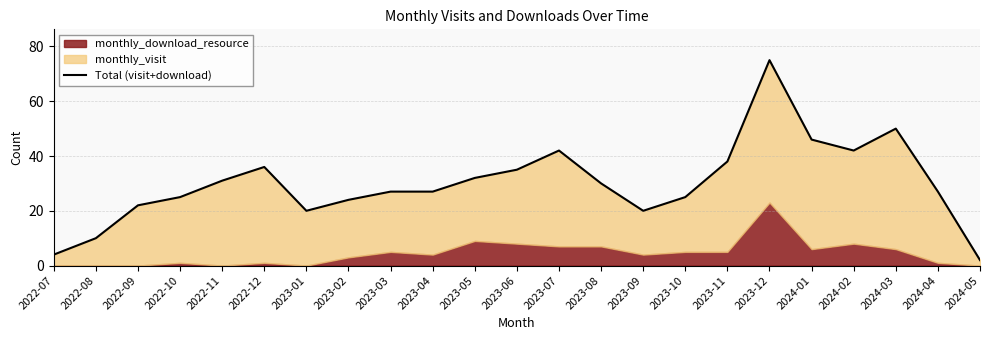

True or false: there are more than 0 points higher than both neighbors.

True